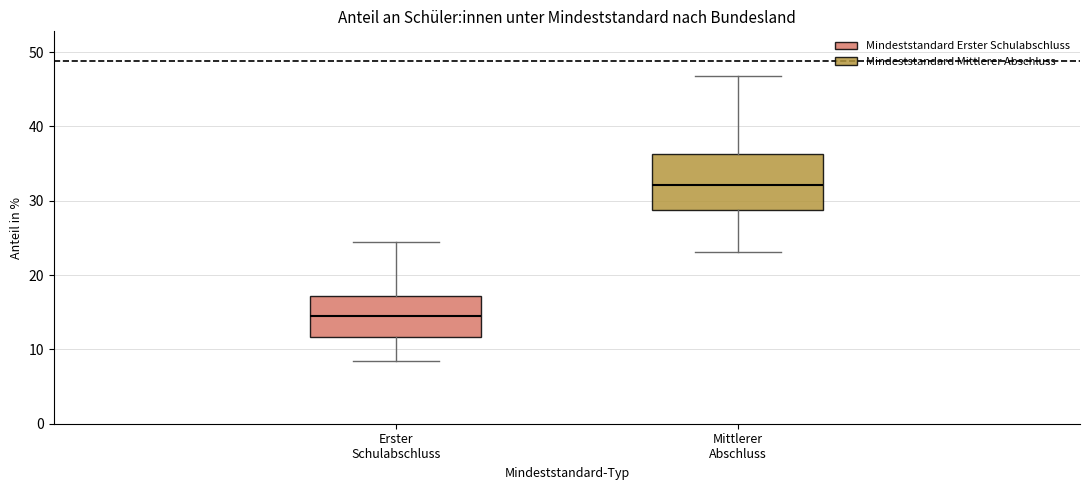

Comparing the boxes themselves (not the whiskers), which one is the tallest?

Mittlerer Abschluss